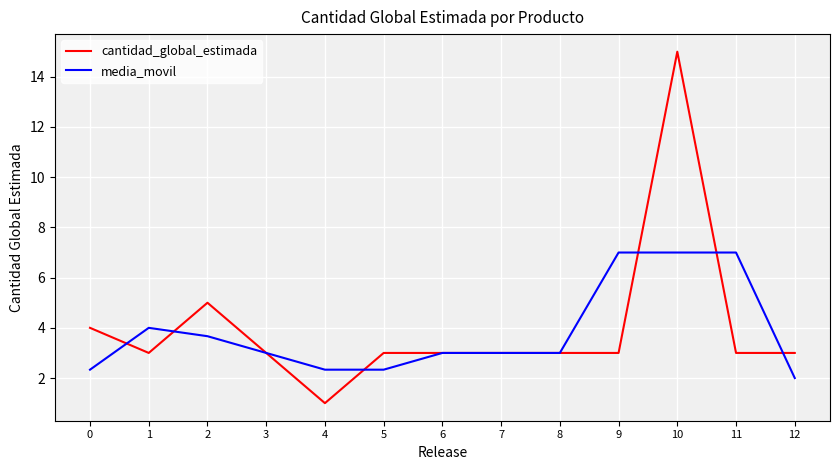

At 9, list the series in order from smallest to largest.

cantidad_global_estimada, media_movil